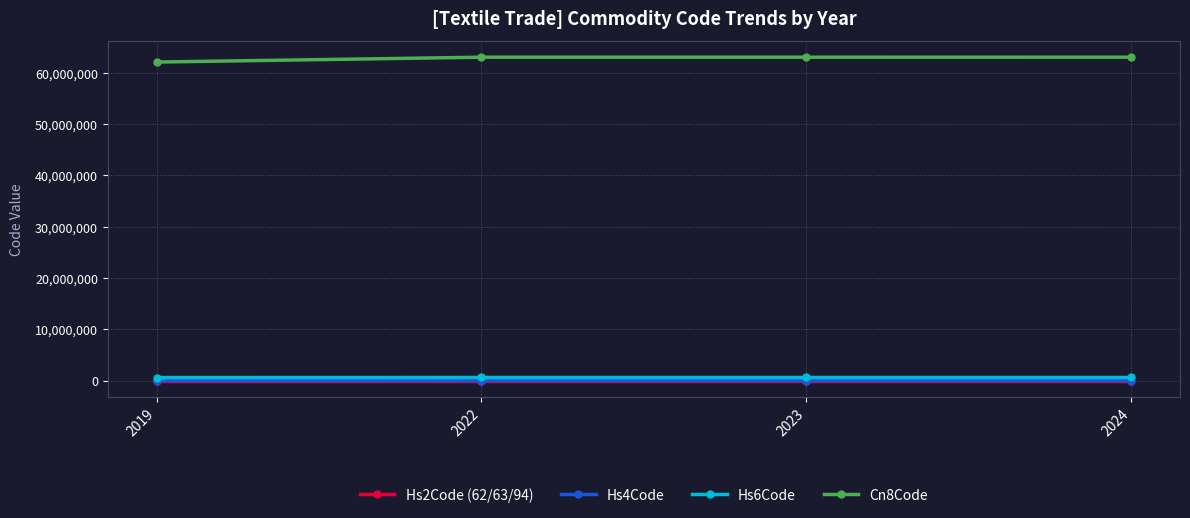

What is the spread (max minus min) of values at 2023?

63023037